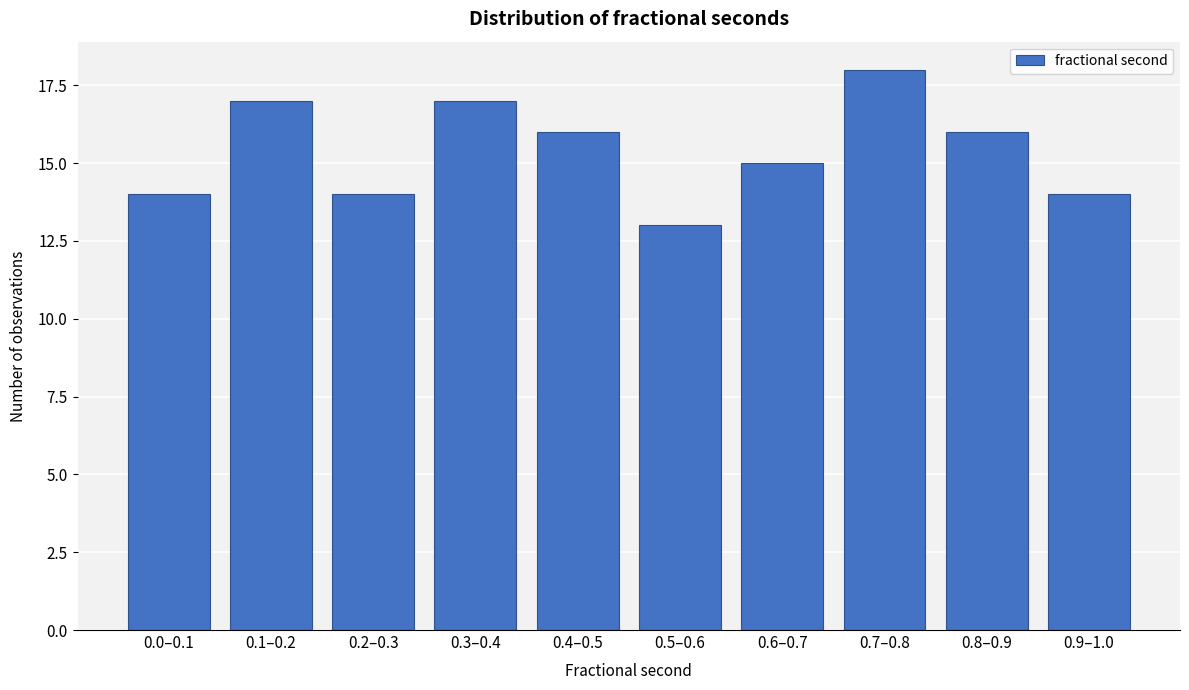

Reading right to left, transcribe all the data shown in this chart.

0.9–1.0=14	0.8–0.9=16	0.7–0.8=18	0.6–0.7=15	0.5–0.6=13	0.4–0.5=16	0.3–0.4=17	0.2–0.3=14	0.1–0.2=17	0.0–0.1=14